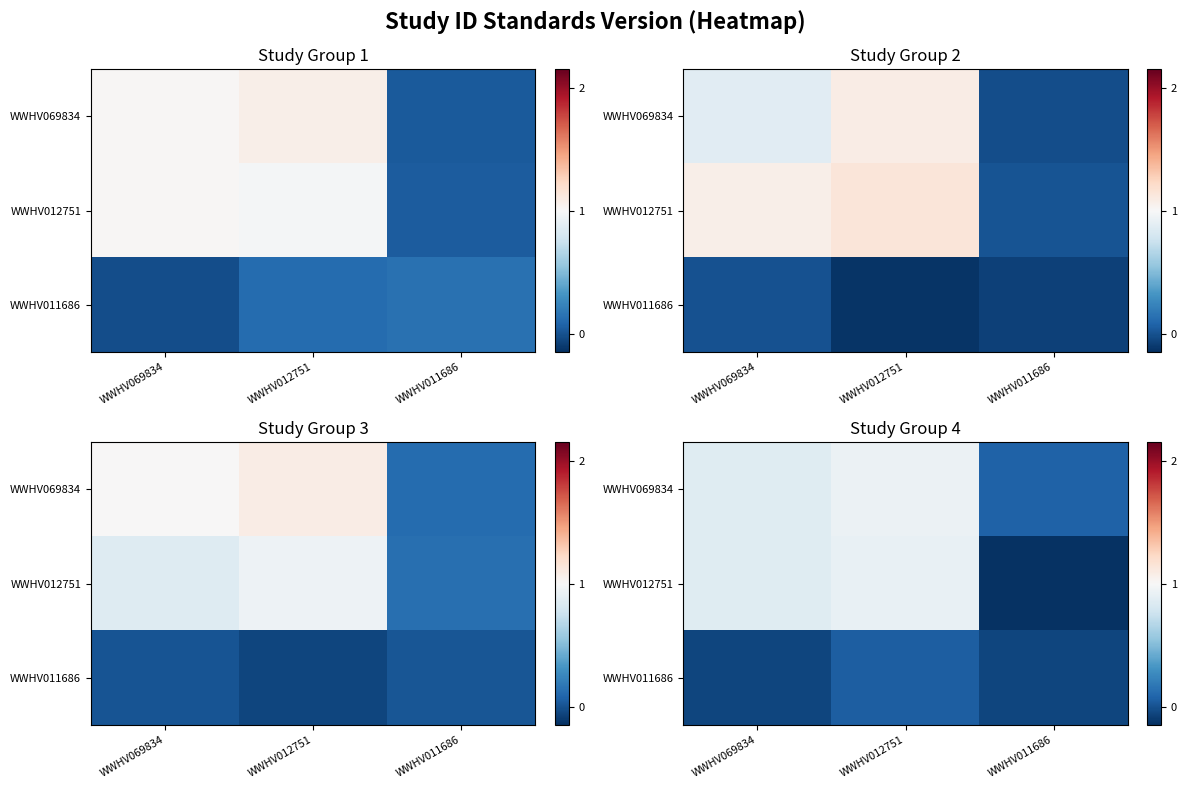

Is it true that row_1 equals 0.9 at WWHV012751?

True